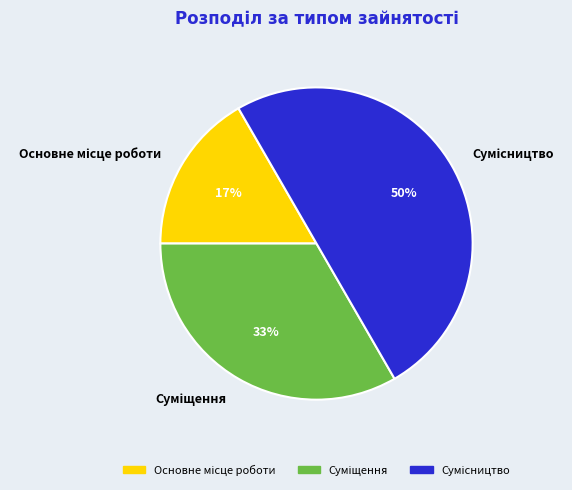

Count the number of slices in the pie.

3